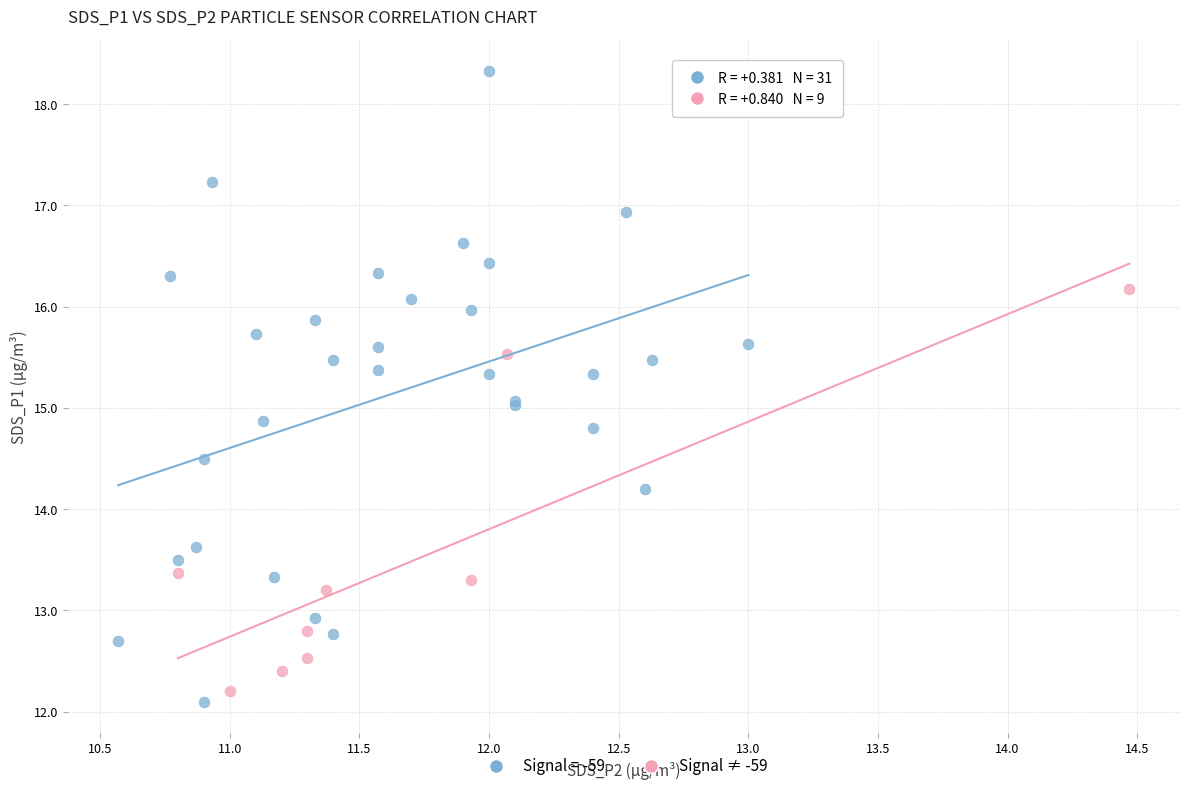

Which series has the largest Y range (max minus min)?

Signal = -59